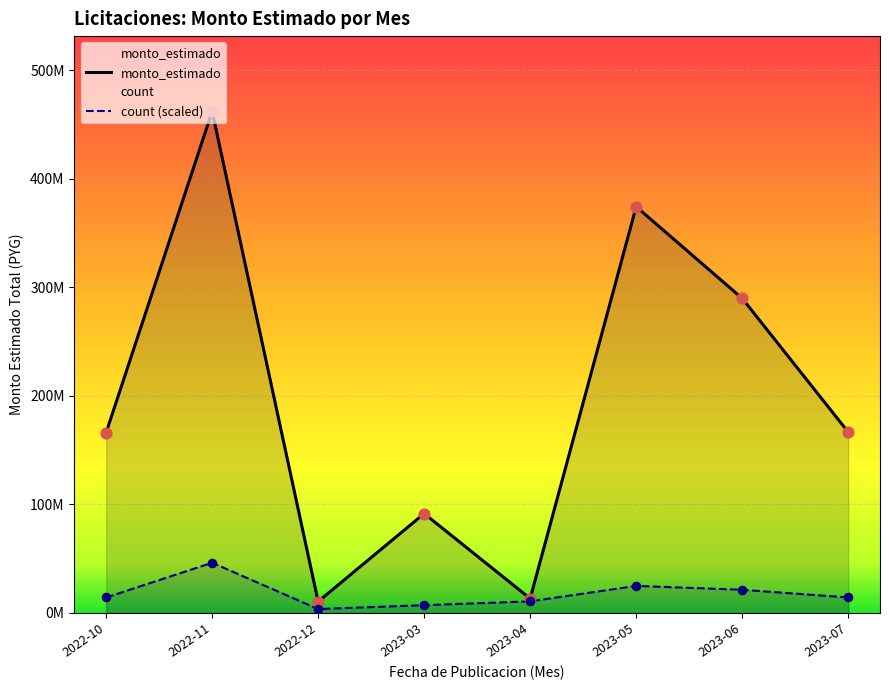

Is the value of count (scaled) at 2023-03 greater than the value of monto_estimado at 2023-03?

No